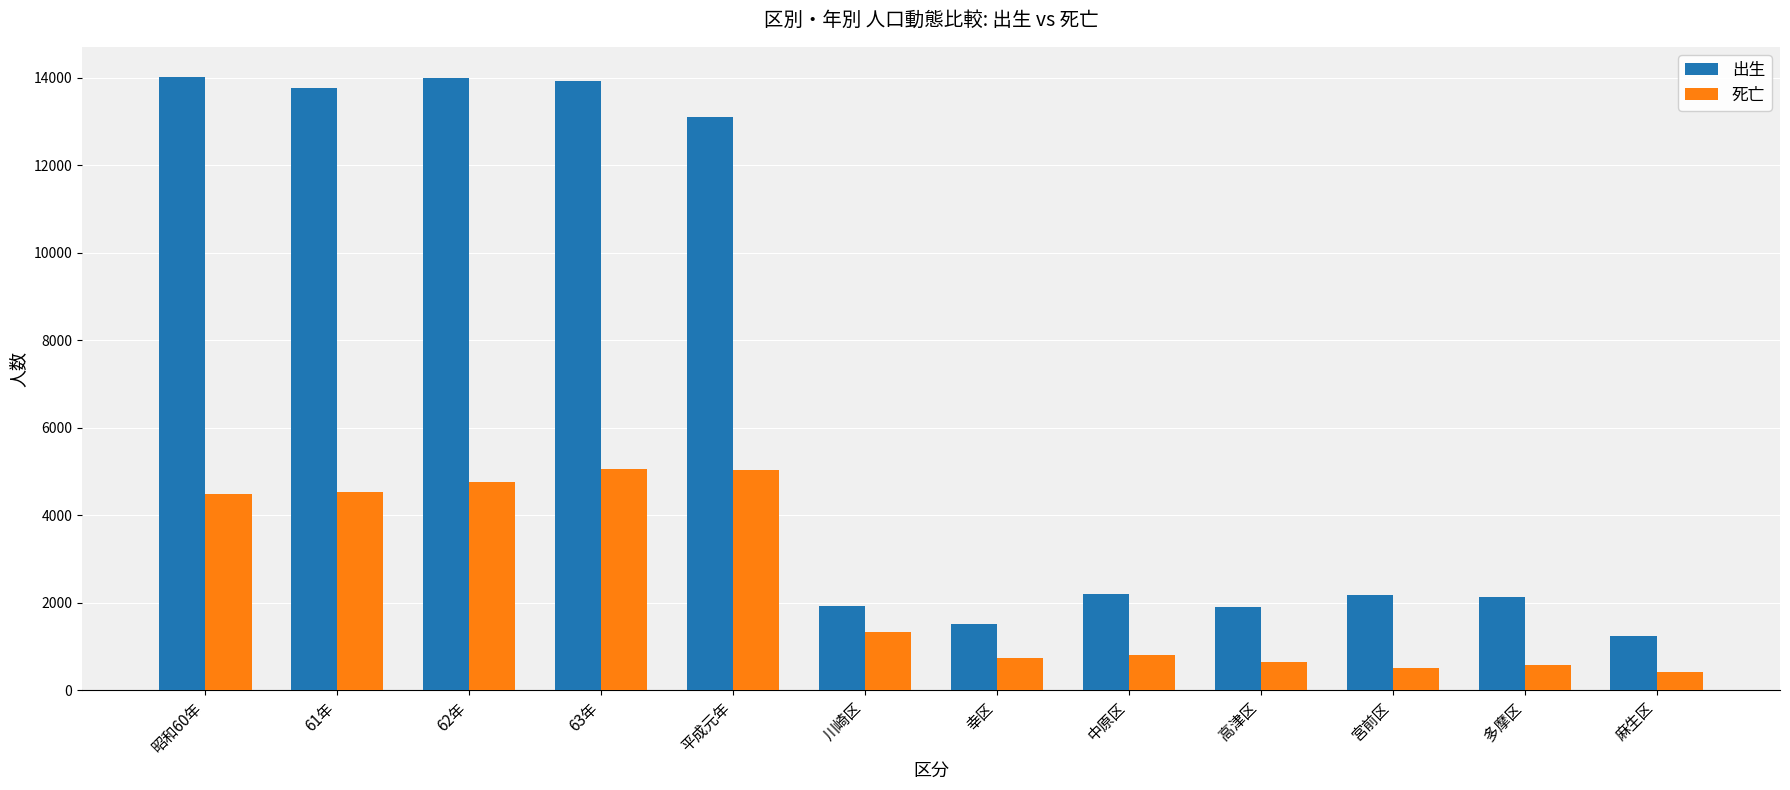

The 出生 series shows 2207 at 中原区. True or false?

True